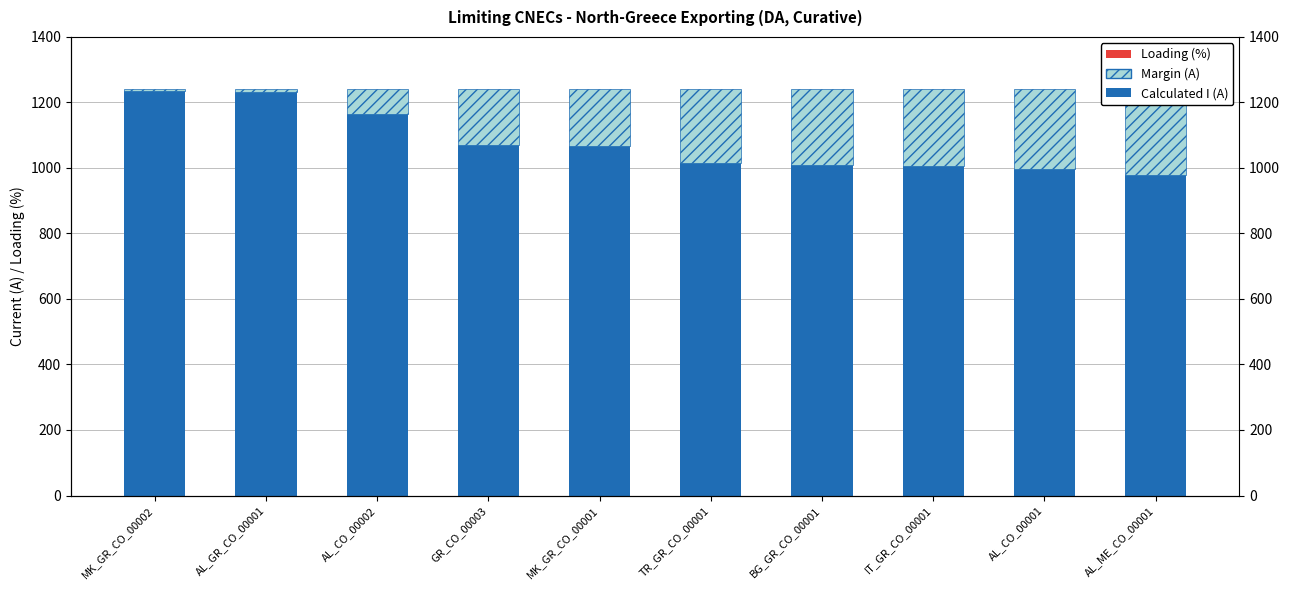

Is the value of Calculated I (A) at TR_GR_CO_00001 greater than the value of Loading (%×10) at BG_GR_CO_00001?

Yes